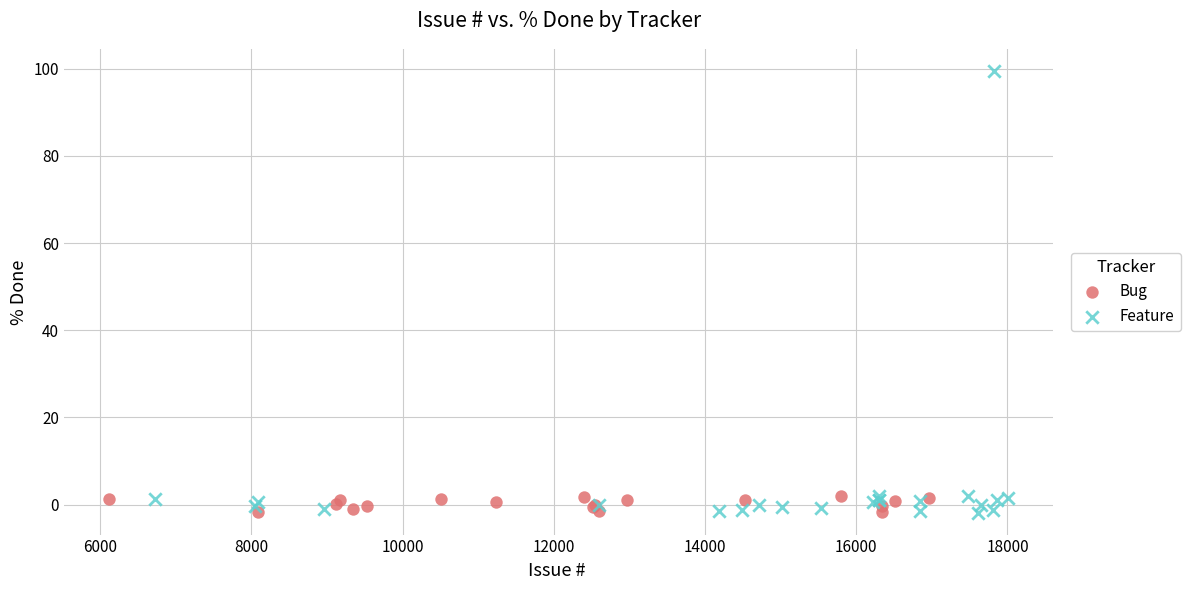

Which series has the widest spread of Y values?

Feature